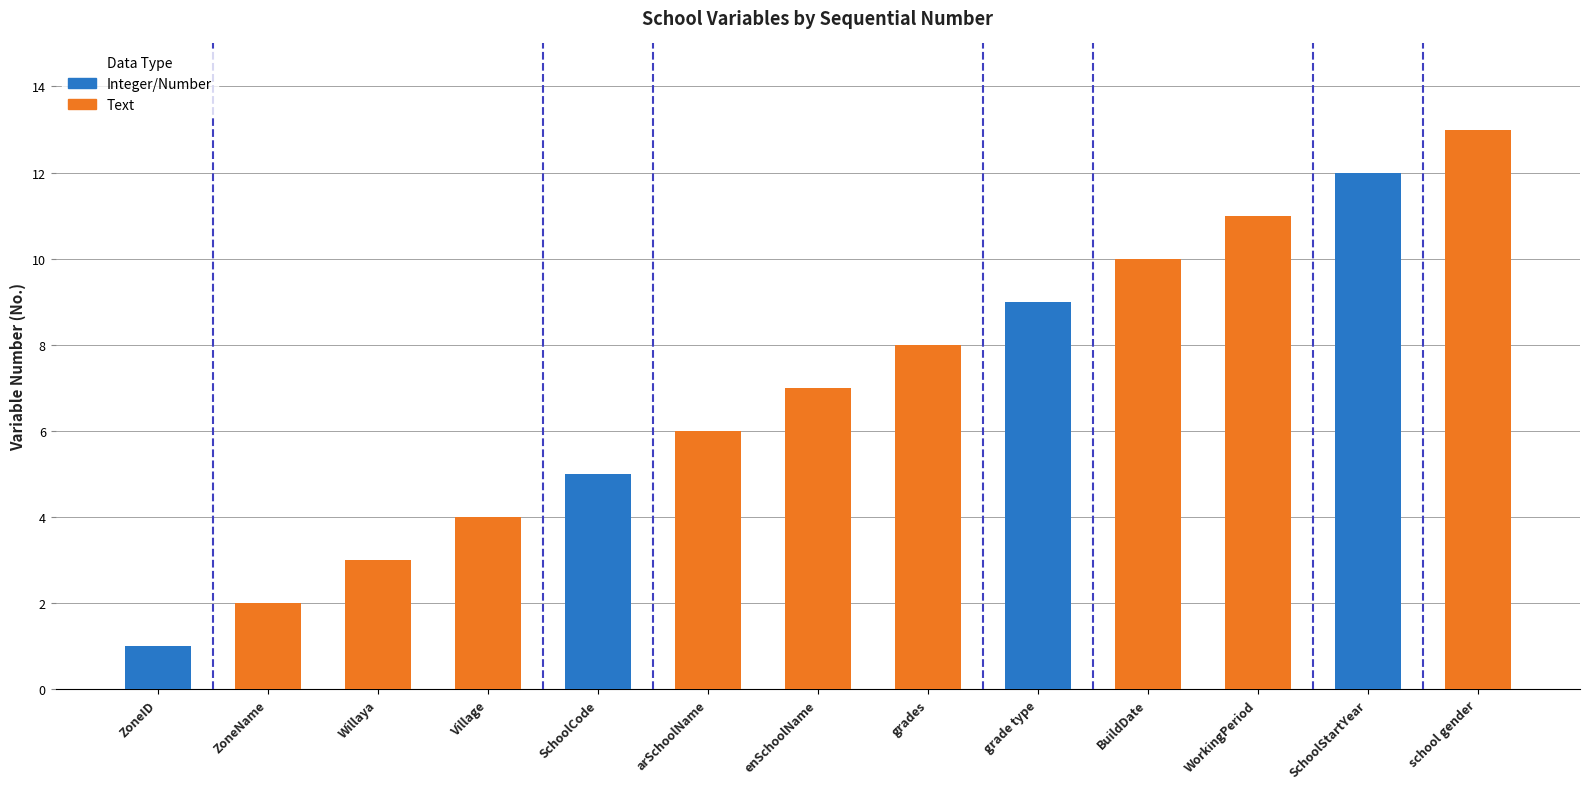

How many bars are there in total?

13